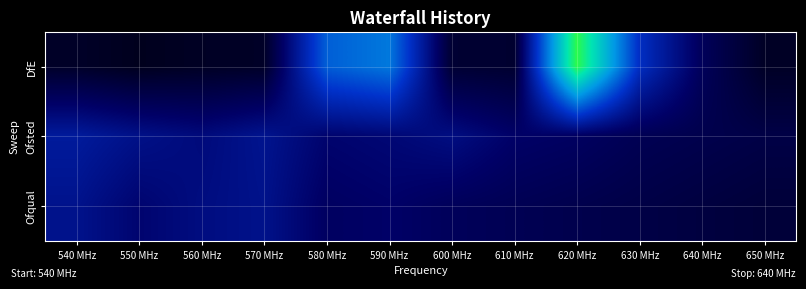

How many categories are shown in the chart?

12